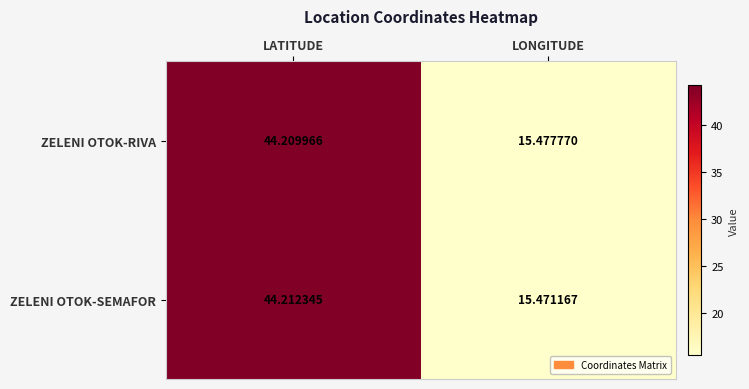

Which series has the largest total across all categories?

ZELENI OTOK-RIVA